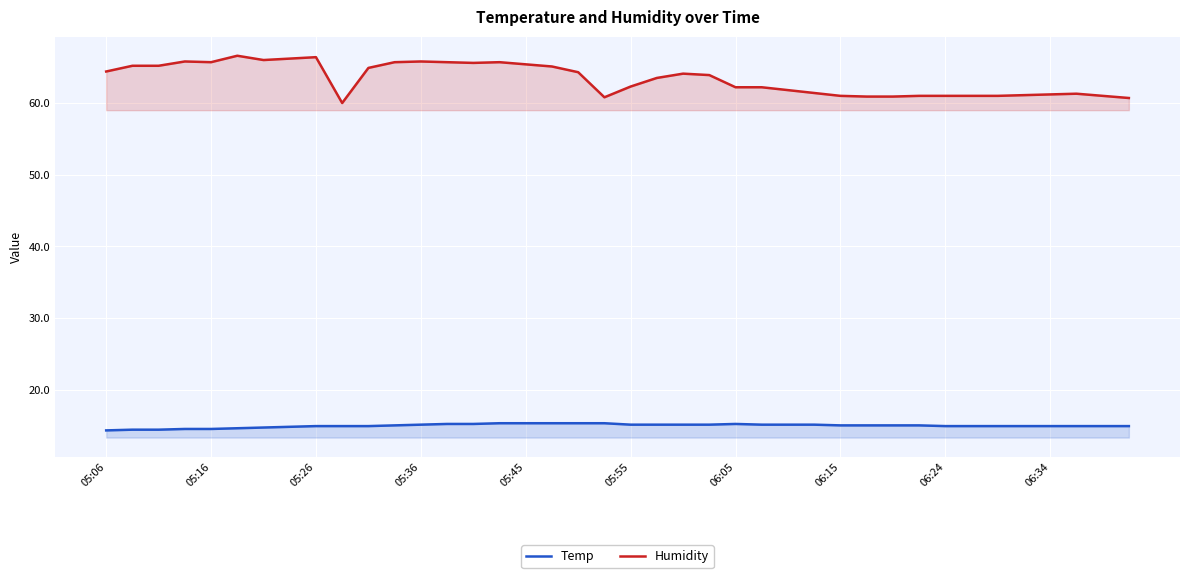

True or false: Temp has more than 0 points higher than both neighbors.

True